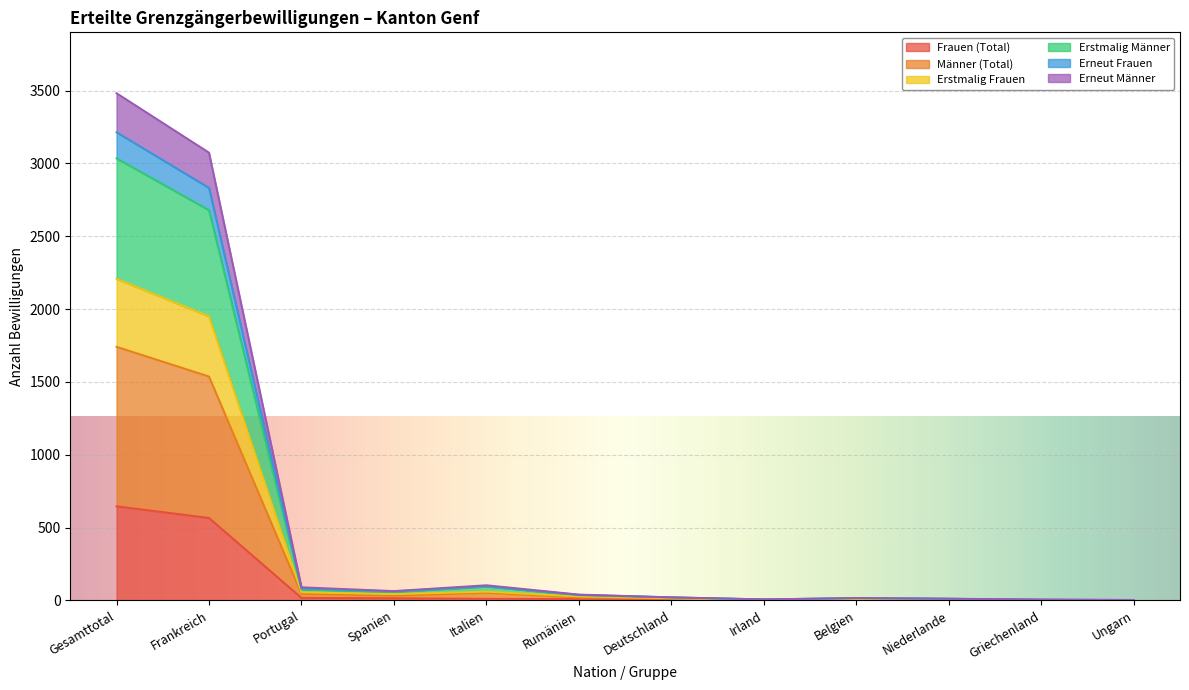

At which category does the chart reach its peak across all series?

Gesamttotal